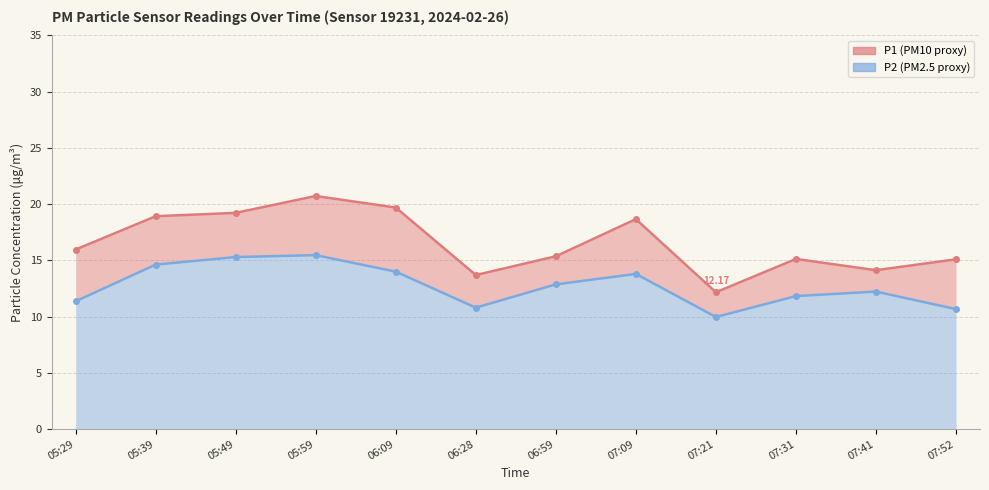

What are all the series names shown in the legend?

P1, P2